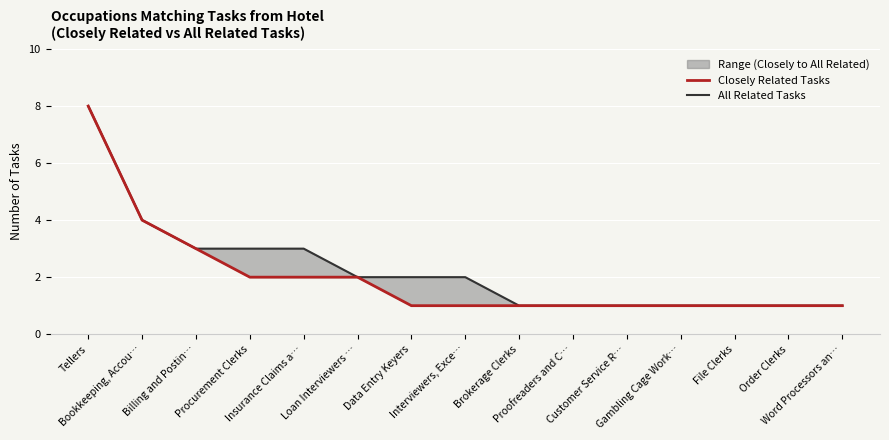

What is the total value across all series at Word Processors an…?

2